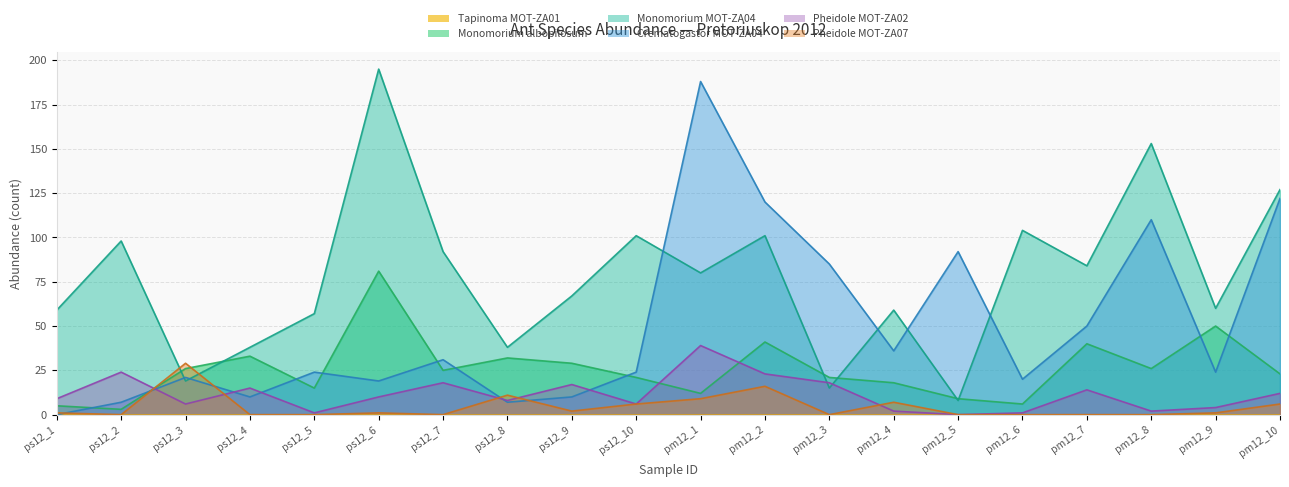

What position from the right is pm12_8?

3